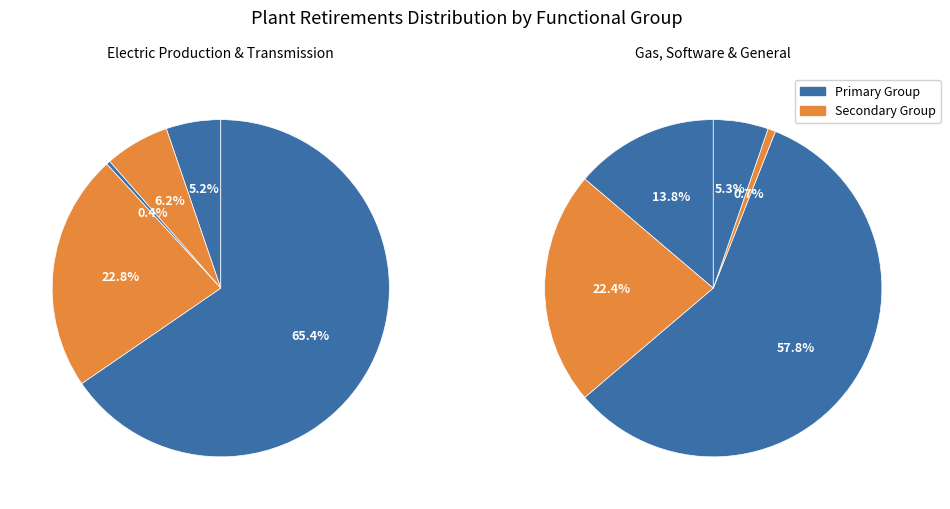

Is it true that Transportation and Tools 392 / 396 is 1% of the pie?

False